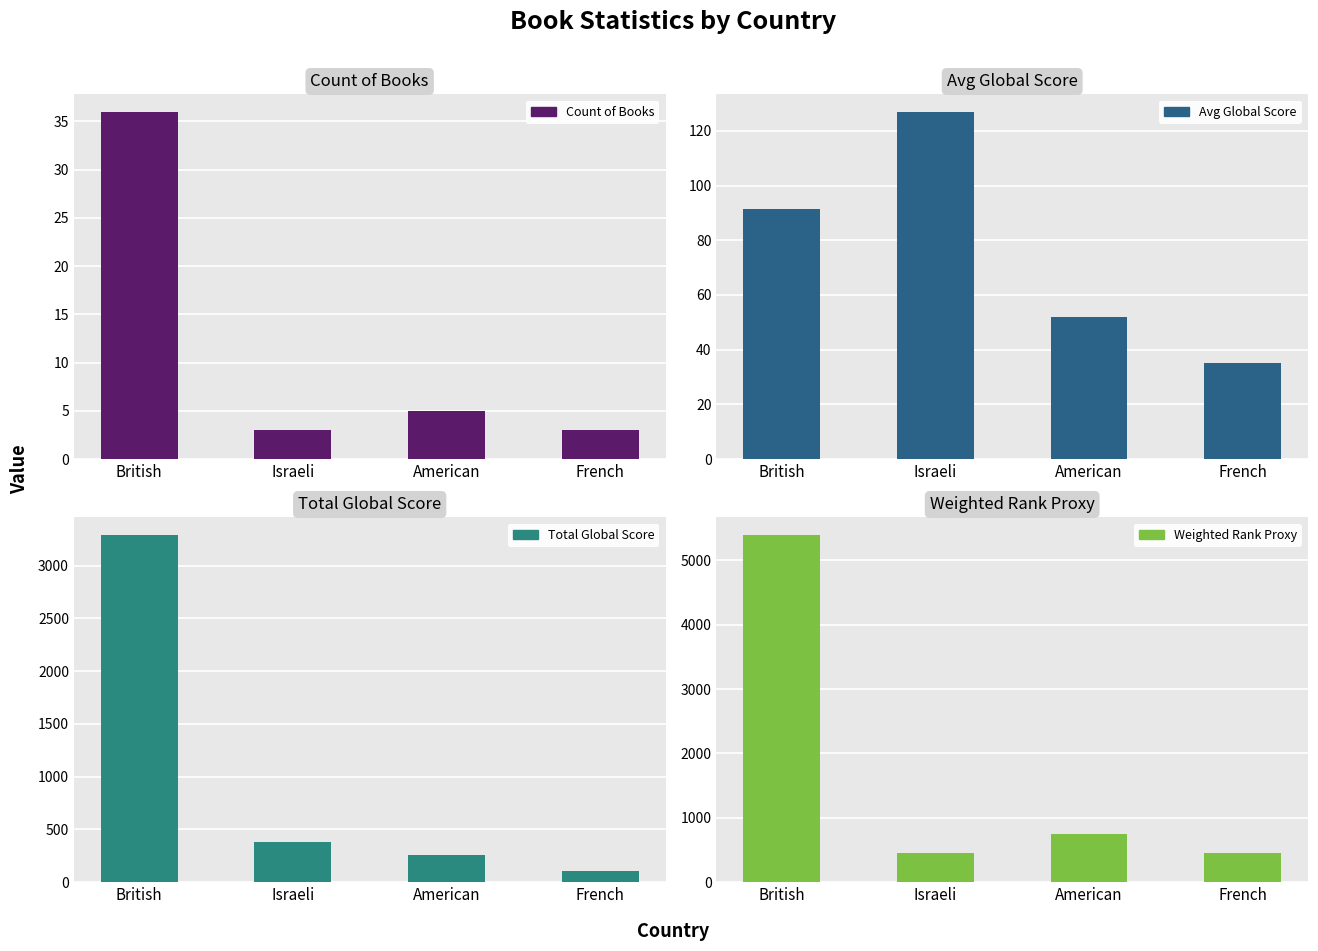

At Israeli, list the series in order from largest to smallest.

Weighted Rank Proxy, Total Global Score, Avg Global Score, Count of Books